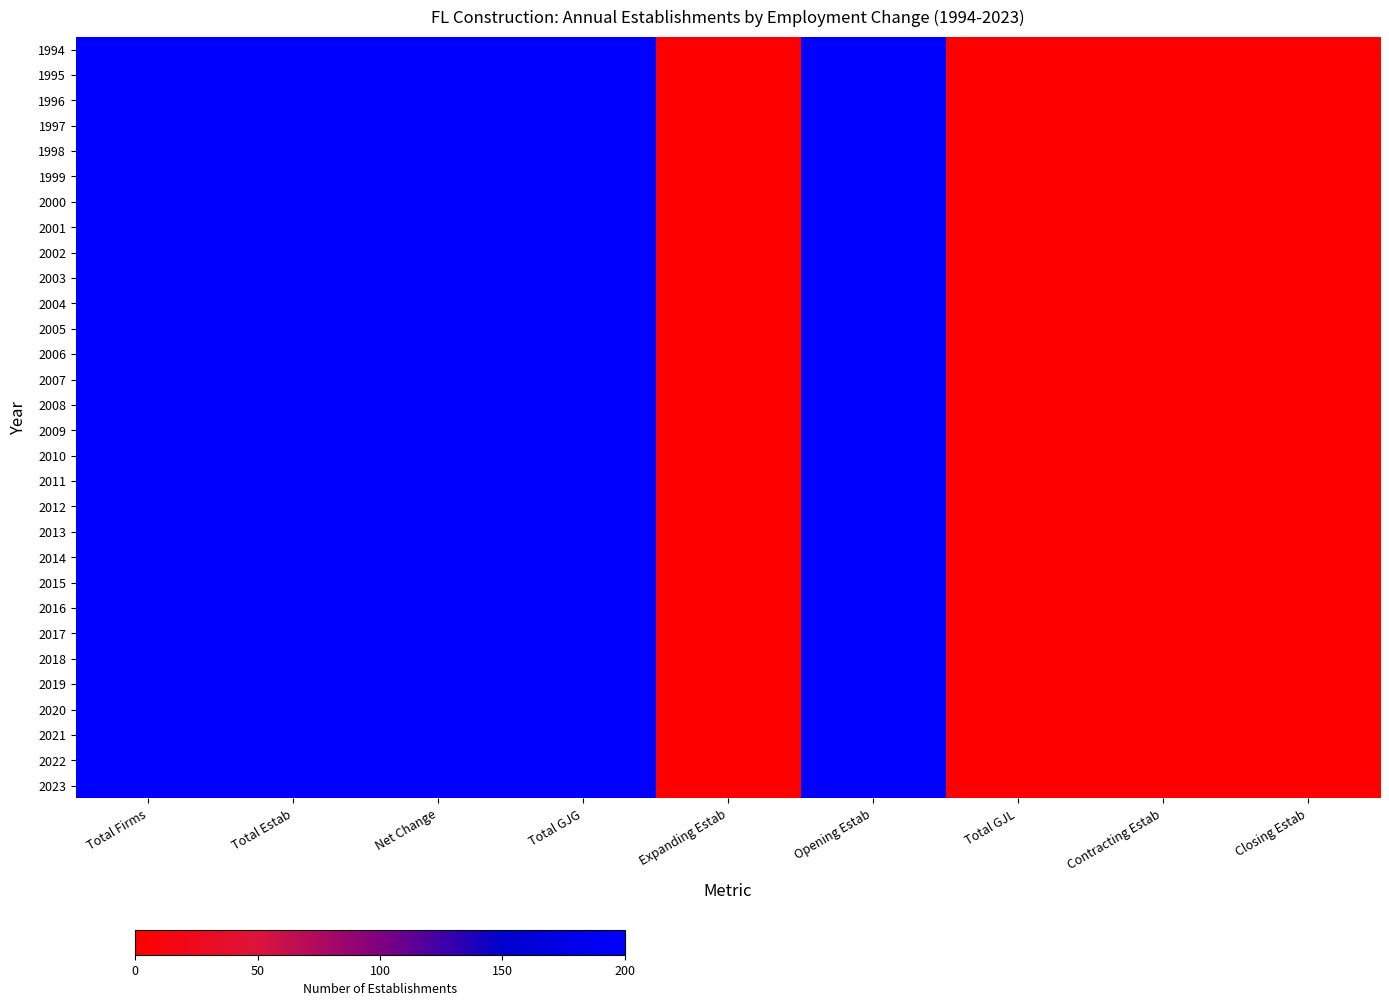

What is the maximum value shown in the chart?

200